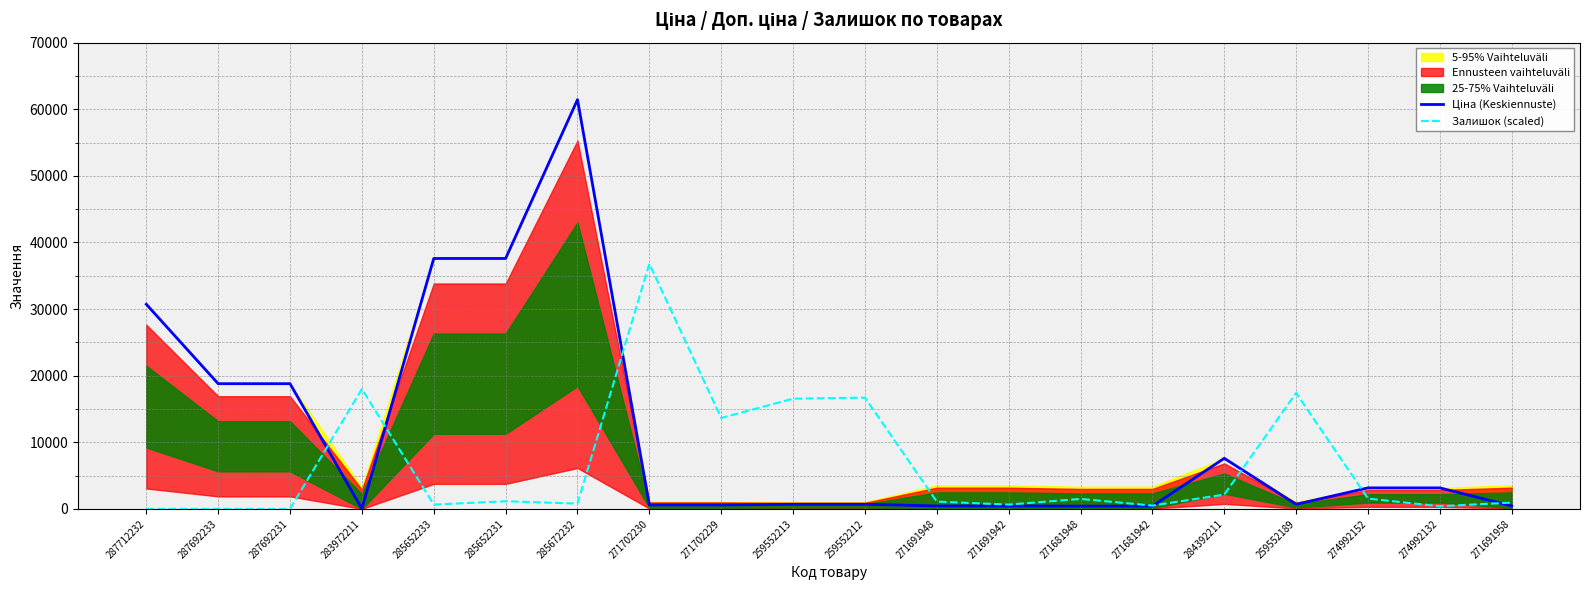

What is the label of the 20th point from the left?

271691958